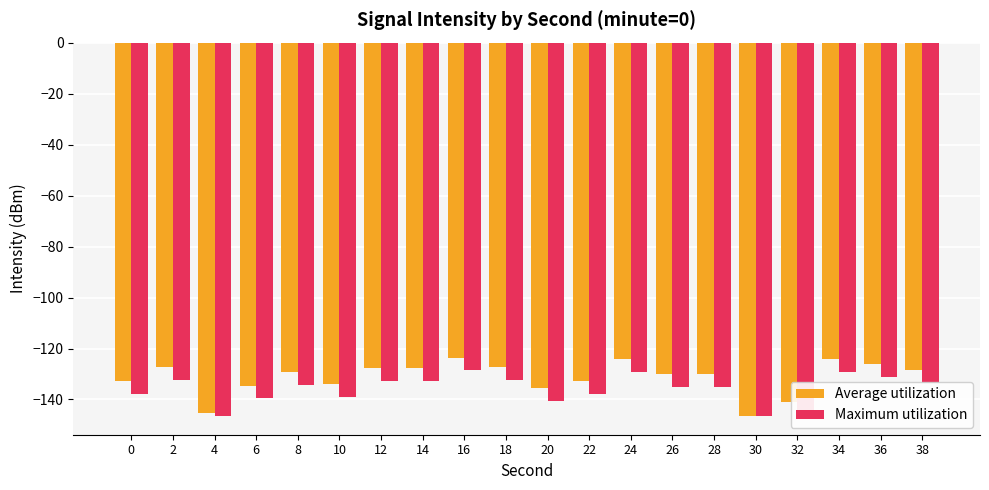

What are all the series names shown in the legend?

Average utilization, Maximum utilization